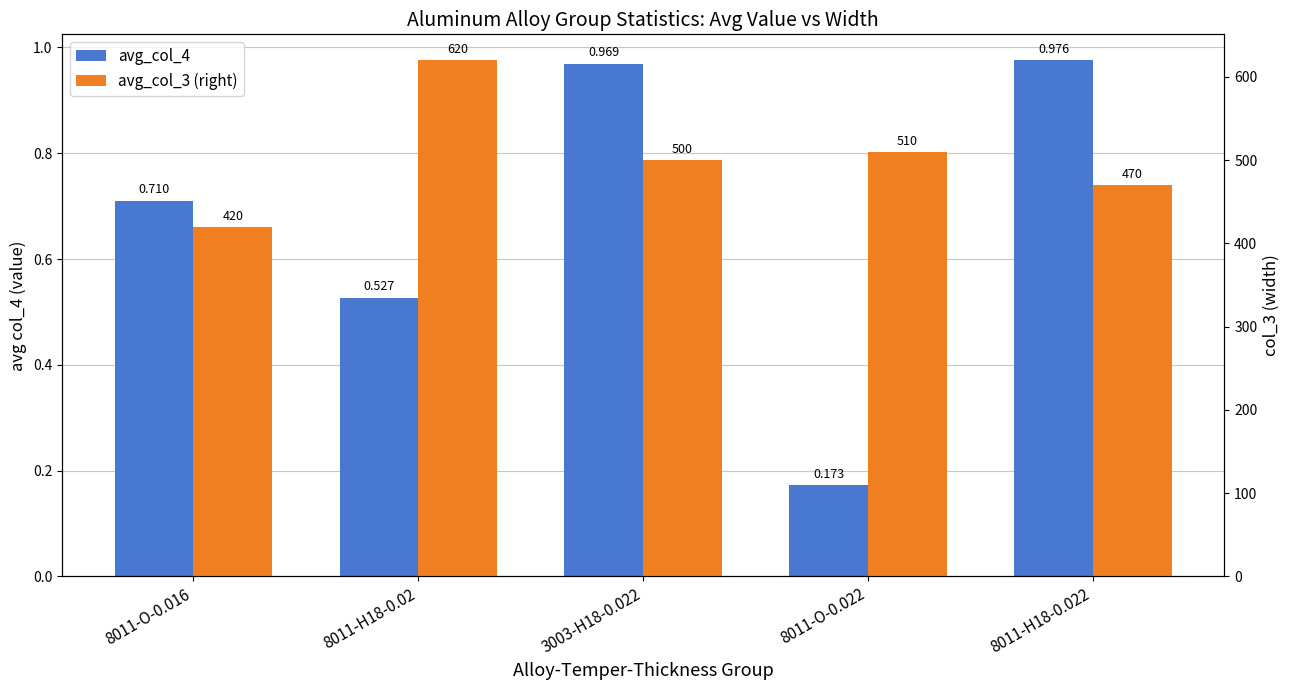

What are all the series names shown in the legend?

avg_col_4, avg_col_3 (right)